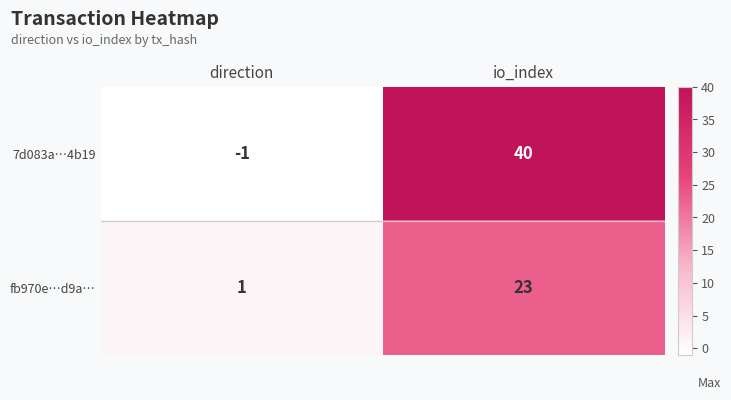

List the series in order of their overall mean, lowest first.

fb970e…d9a…, 7d083a…4b19